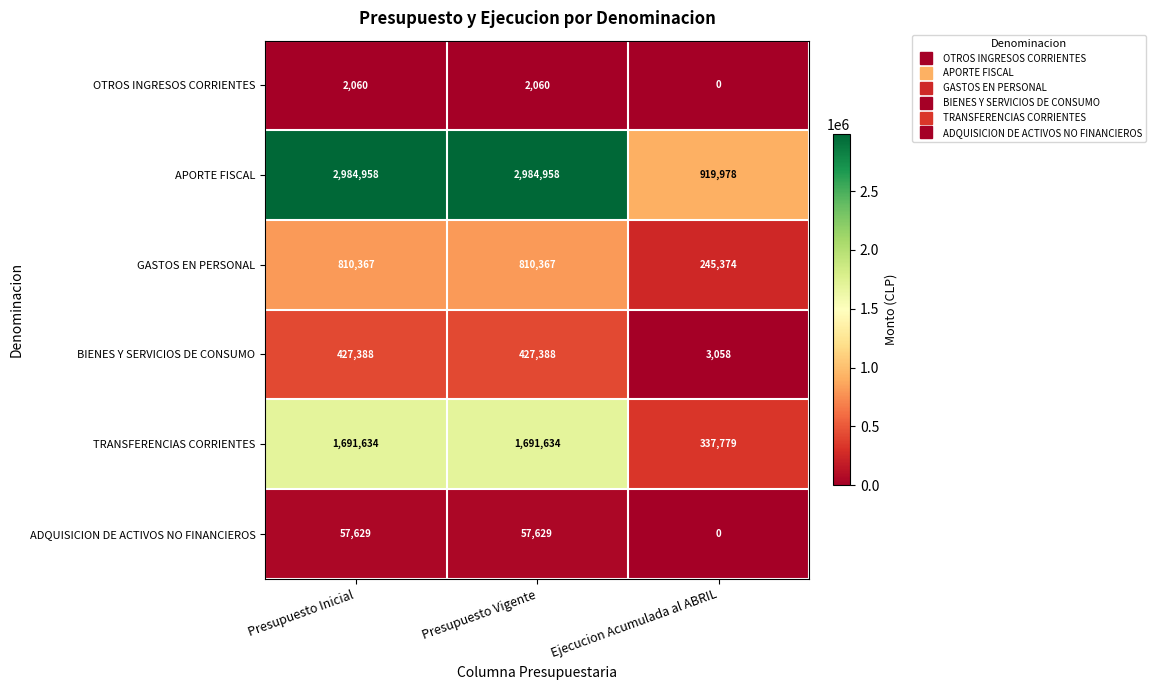

At which label does TRANSFERENCIAS CORRIENTES reach its minimum?

Ejecucion Acumulada al ABRIL